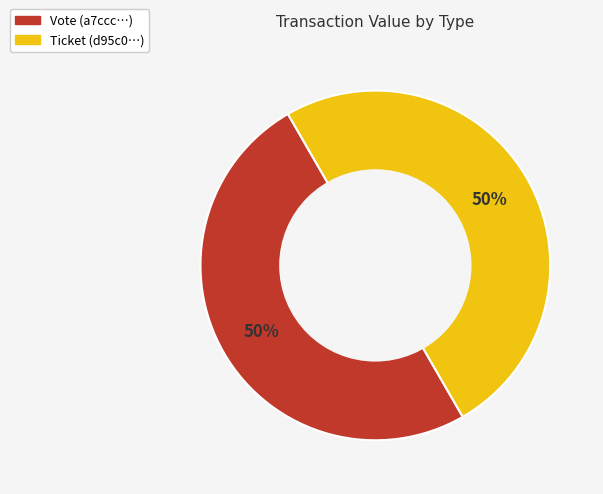

Combined, do Ticket and Vote account for over 50%?

Yes